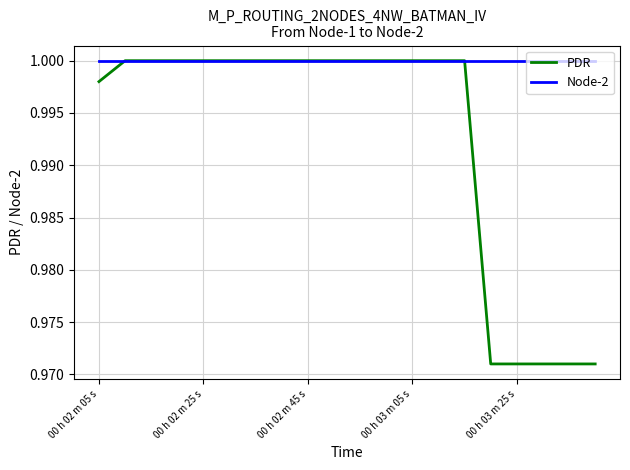

Which series has the widest spread of values?

PDR